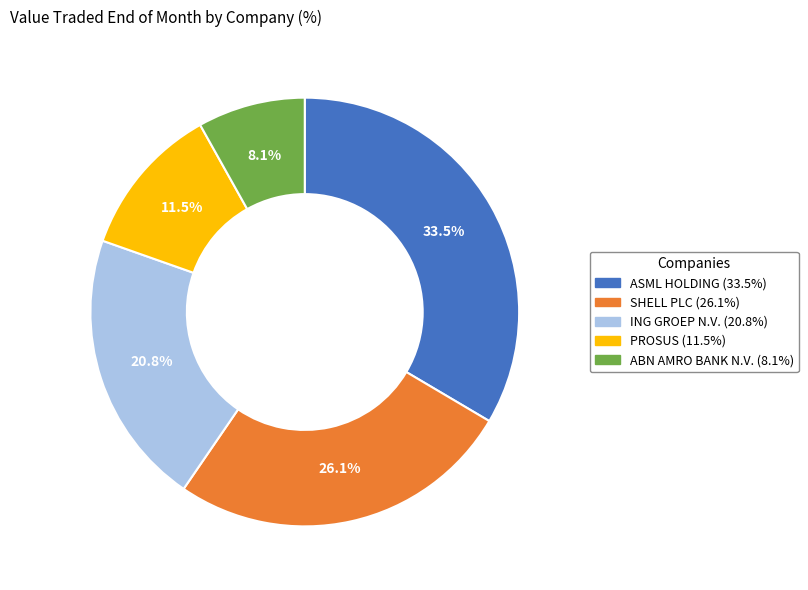

Combined, do ABN AMRO BANK N.V. and PROSUS account for over 50%?

No